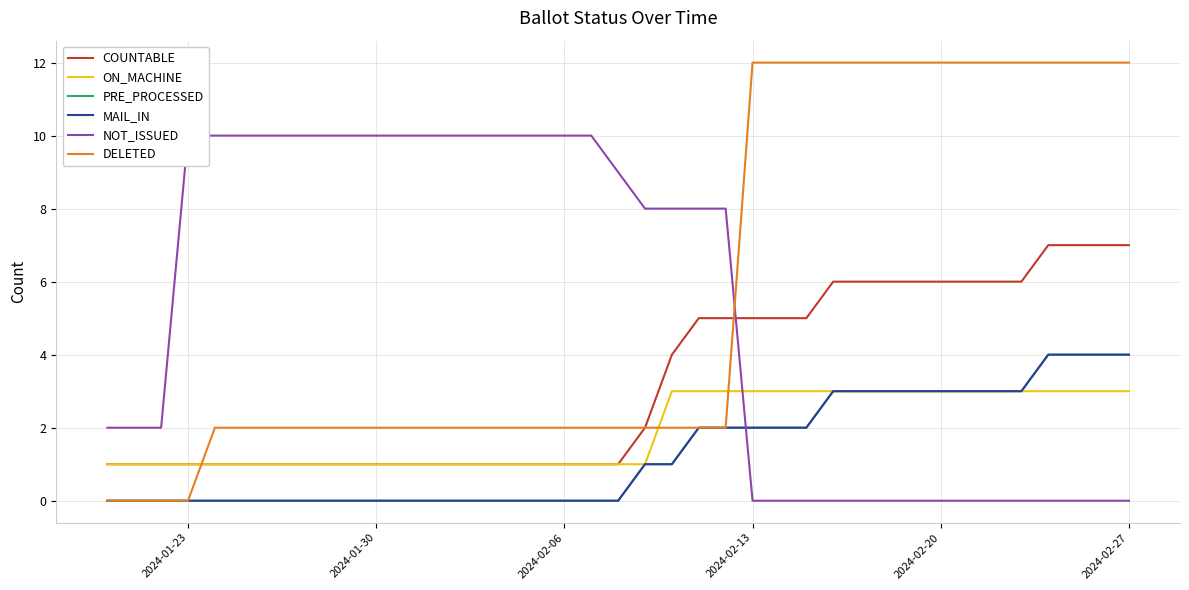

Which series has the largest total across all categories?

DELETED